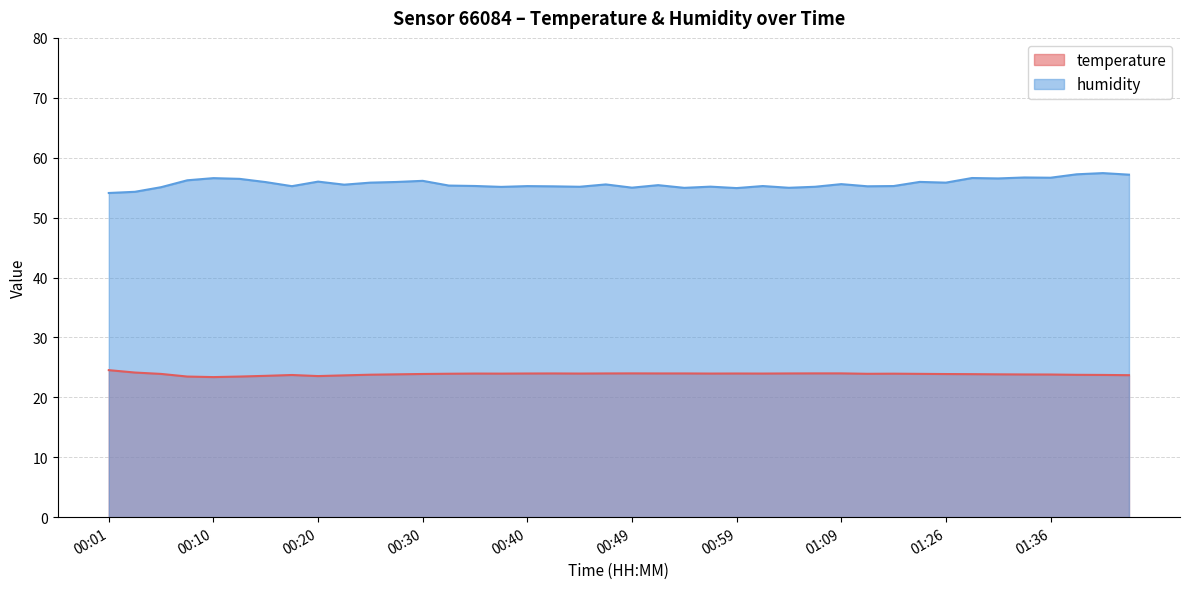

Reading left to right, what are all the values shown in this chart?

temperature: 24.5	24.1	23.9	23.5	23.4	23.5	23.6	23.7	23.6	23.7	23.8	23.8	23.9	23.9	24.0	24.0	24.0	24.0	24.0	24.0	24.0	24.0	24.0	24.0	24.0	24.0	24.0	24.0	24.0	23.9	23.9	23.9	23.9	23.9	23.8	23.8	23.8	23.8	23.7	23.7
humidity: 54.1	54.3	55.1	56.2	56.6	56.5	55.9	55.2	56.0	55.5	55.8	56.0	56.1	55.4	55.3	55.1	55.3	55.2	55.1	55.5	55.0	55.4	55.0	55.2	54.9	55.3	55.0	55.1	55.6	55.2	55.3	56.0	55.8	56.6	56.5	56.7	56.7	57.2	57.4	57.2